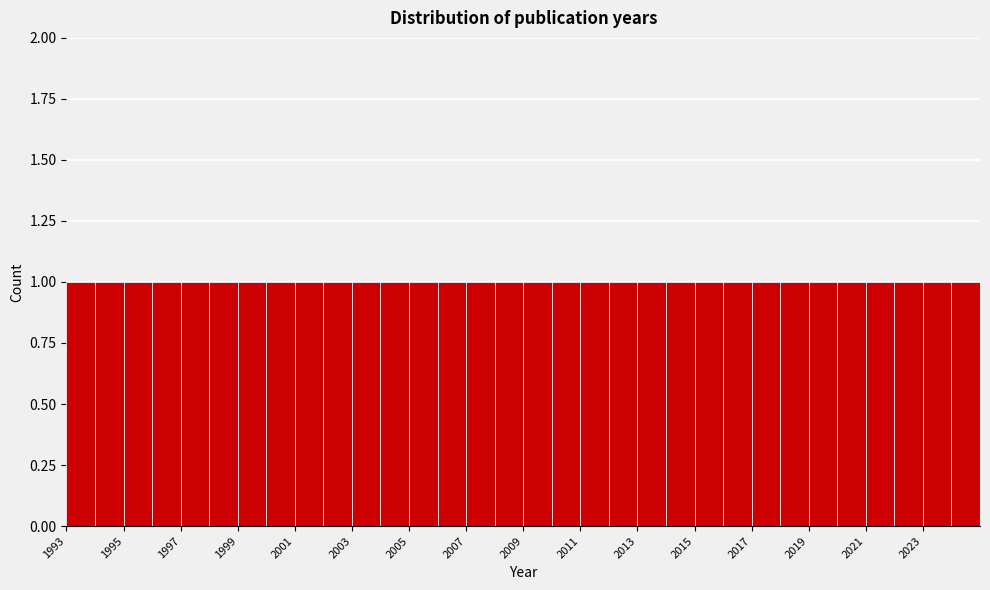

Reading left to right, list every bar in this chart as the range it spans on the x-axis followed by its height. The values are not printed on the chart, so give them approximately, as read against the axis.

1993 to 1994: 1
1994 to 1995: 1
1995 to 1996: 1
1996 to 1997: 1
1997 to 1998: 1
1998 to 1999: 1
1999 to 2000: 1
2000 to 2001: 1
2001 to 2002: 1
2002 to 2003: 1
2003 to 2004: 1
2004 to 2005: 1
2005 to 2006: 1
2006 to 2007: 1
2007 to 2008: 1
2008 to 2009: 1
2009 to 2010: 1
2010 to 2011: 1
2011 to 2012: 1
2012 to 2013: 1
2013 to 2014: 1
2014 to 2015: 1
2015 to 2016: 1
2016 to 2017: 1
2017 to 2018: 1
2018 to 2019: 1
2019 to 2020: 1
2020 to 2021: 1
2021 to 2022: 1
2022 to 2023: 1
2023 to 2024: 1
2024 to 2025: 1